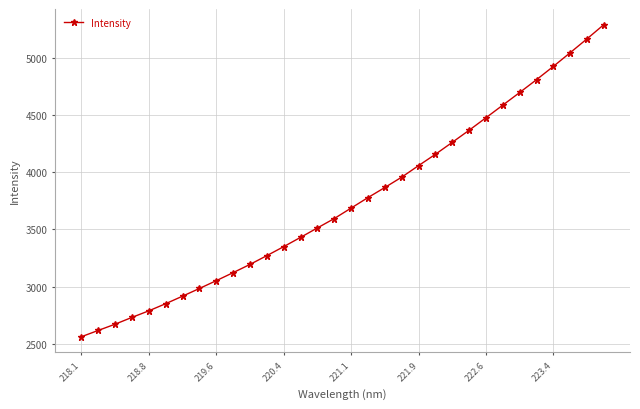

Does the chart display data point markers on the line(s)?

Yes